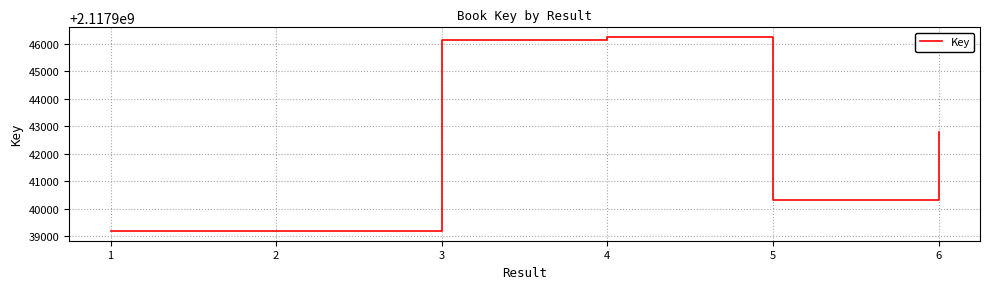

Approximately how many times larger is the value at 2 compared to 3?

1.0